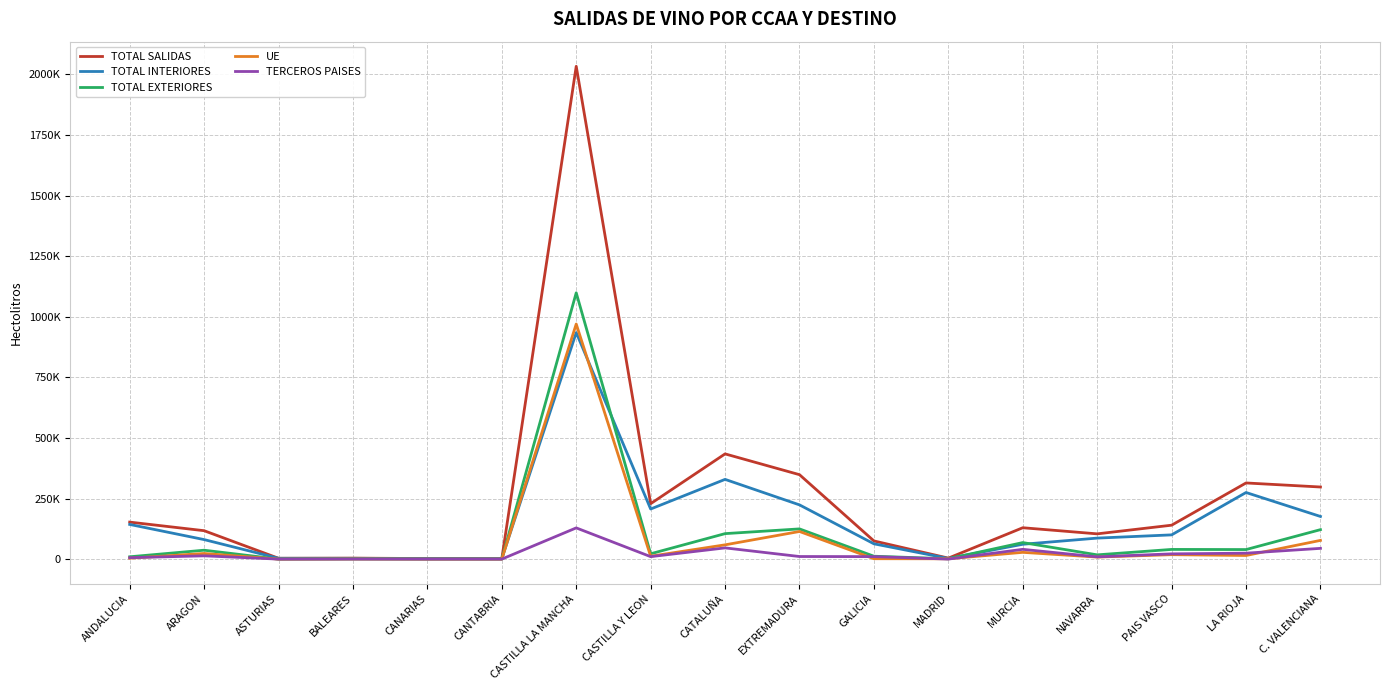

Is this an area chart (filled region under the line)?

No